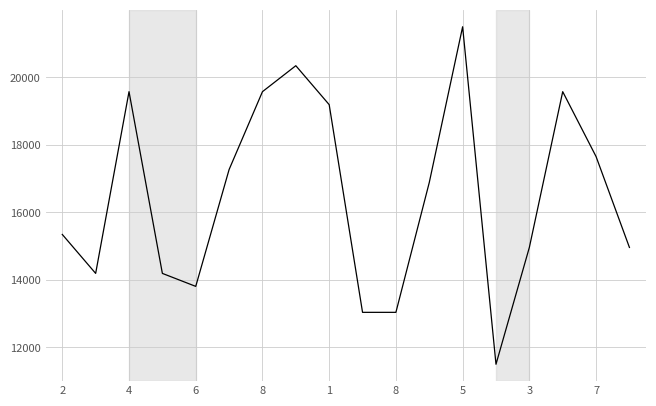

What is the difference between the maximum and minimum values?

10000.0